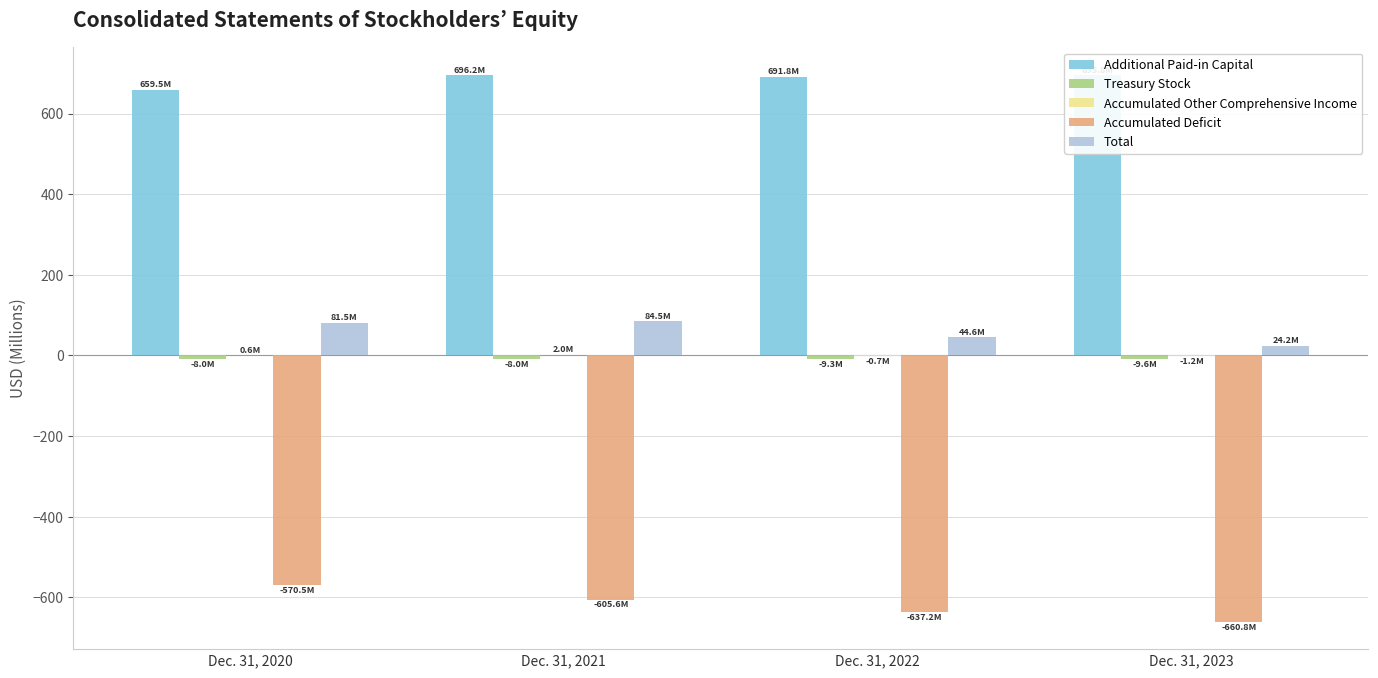

The value of Total at Dec. 31, 2020 is 81.5. True or false?

True